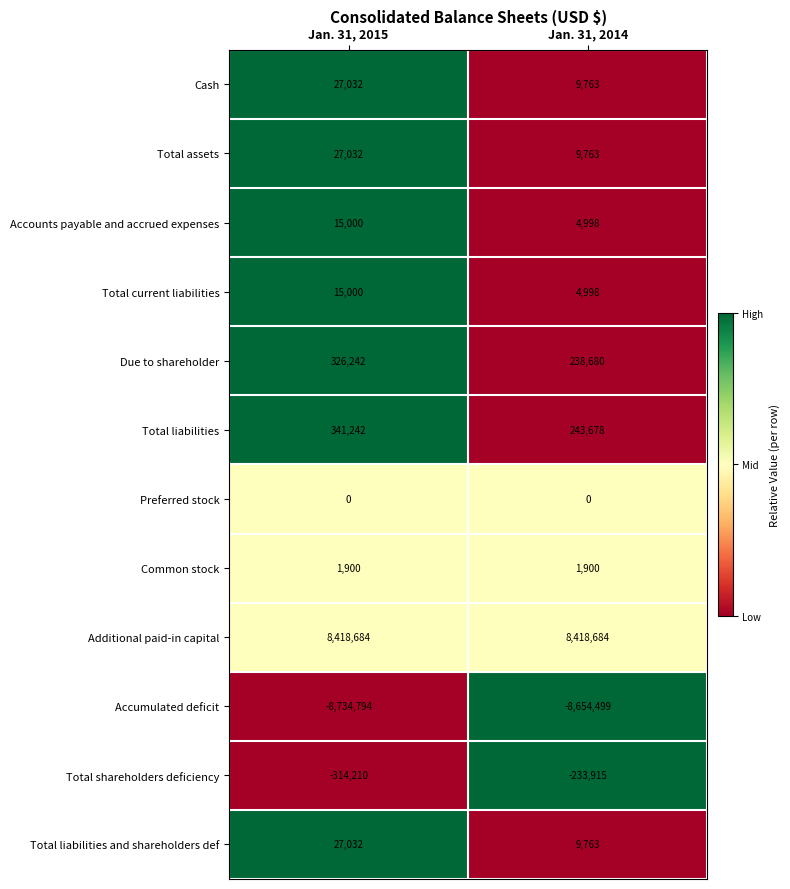

Which series has the widest spread of values?

Total liabilities